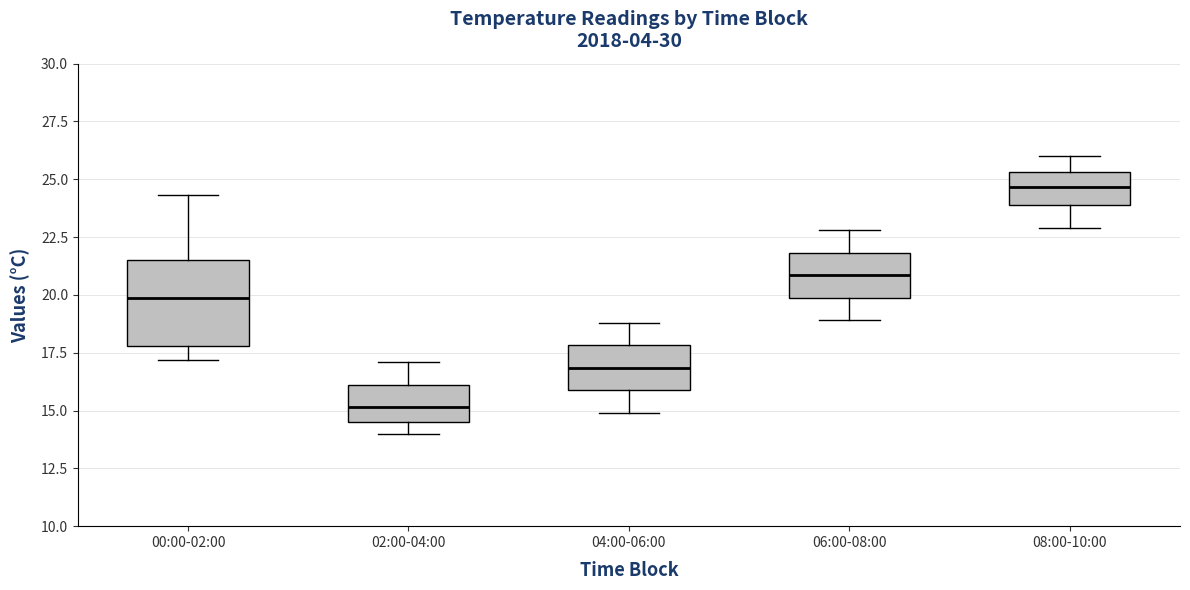

Comparing the boxes themselves (not the whiskers), which one is the tallest?

00:00-02:00